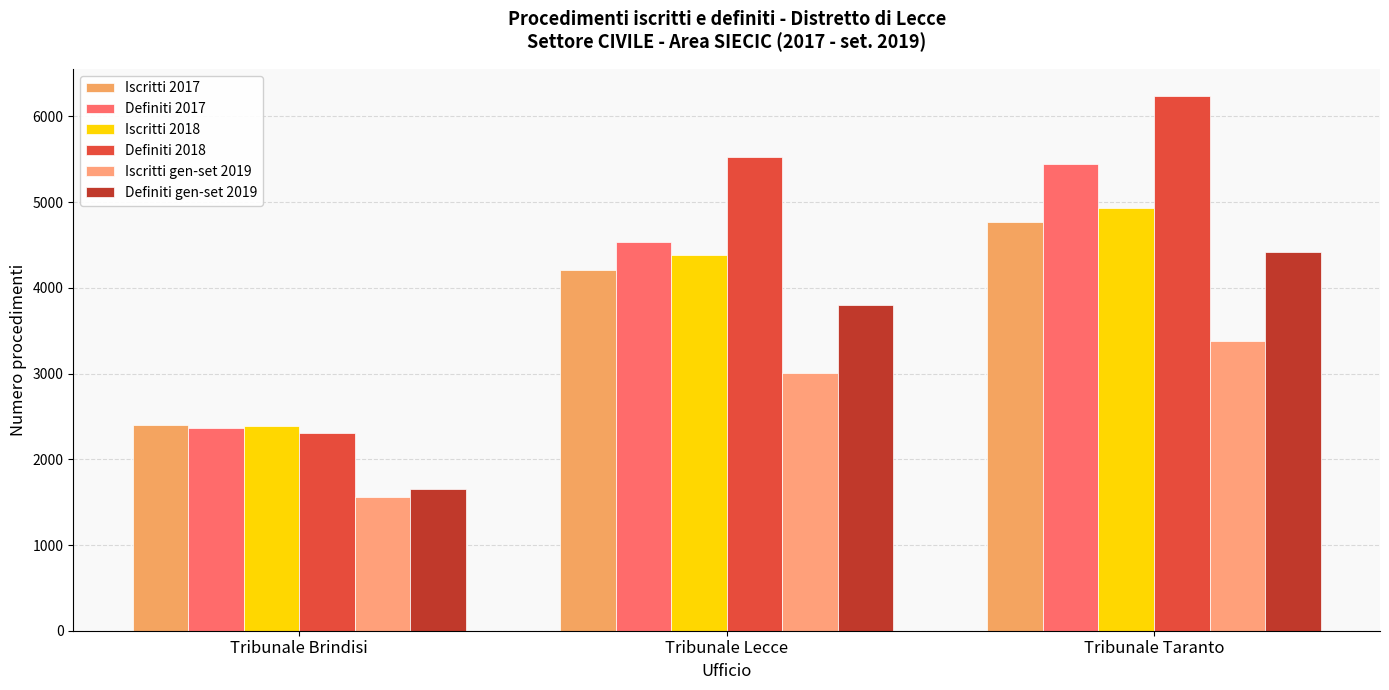

What is the difference between the Definiti gen-set 2019 values at Tribunale Taranto and Tribunale Brindisi?

2761